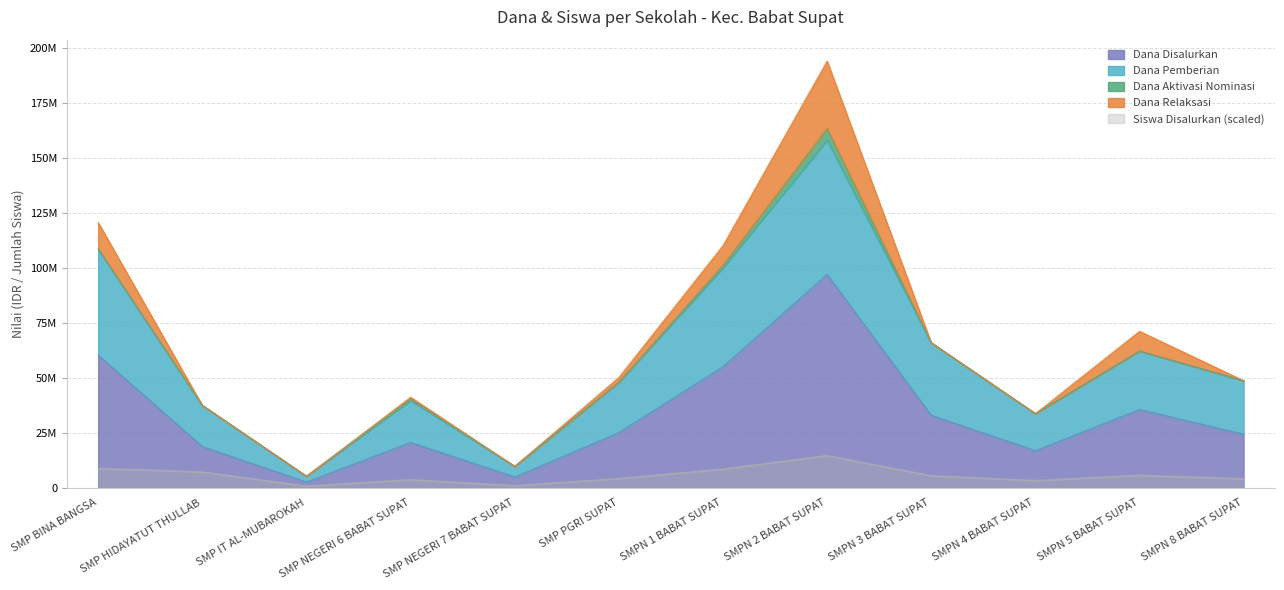

What is the highest value of the Siswa Disalurkan series?

14568750.0